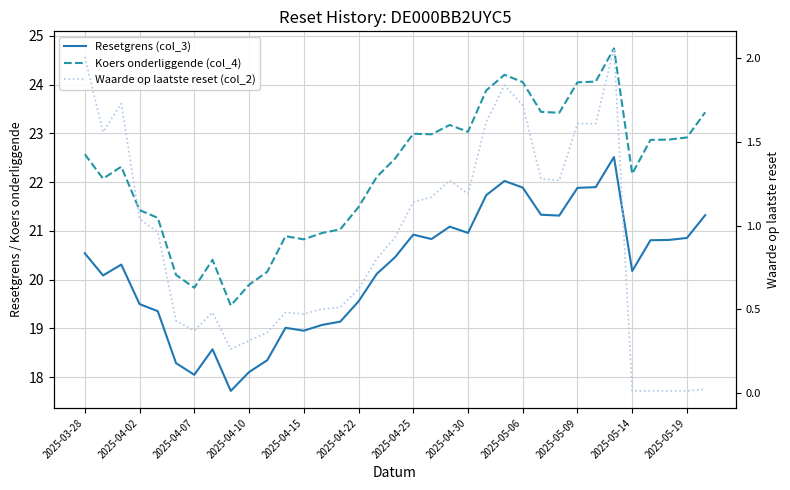

Reading right to left, transcribe all the data shown in this chart.

Resetgrens (col_3): 21.3	20.9	20.8	20.8	20.2	22.5	21.9	21.9	21.3	21.3	21.9	22.0	21.7	21.0	21.1	20.8	20.9	20.5	20.1	19.6	19.1	19.1	19.0	19.0	18.3	18.1	17.7	18.6	18.0	18.3	19.4	19.5	20.3	20.1	20.5
Koers onderliggende (col_4): 23.4	22.9	22.9	22.9	22.2	24.7	24.1	24.0	23.4	23.4	24.1	24.2	23.9	23.0	23.2	23.0	23.0	22.5	22.1	21.5	21.0	21.0	20.8	20.9	20.2	19.9	19.5	20.4	19.8	20.1	21.3	21.4	22.3	22.1	22.6
Waarde op laatste reset (col_2): 0.0	0.0	0.0	0.0	0.0	2.1	1.6	1.6	1.3	1.3	1.7	1.8	1.6	1.2	1.3	1.2	1.1	0.9	0.8	0.6	0.5	0.5	0.5	0.5	0.4	0.3	0.3	0.5	0.4	0.4	1.0	1.0	1.7	1.6	2.0